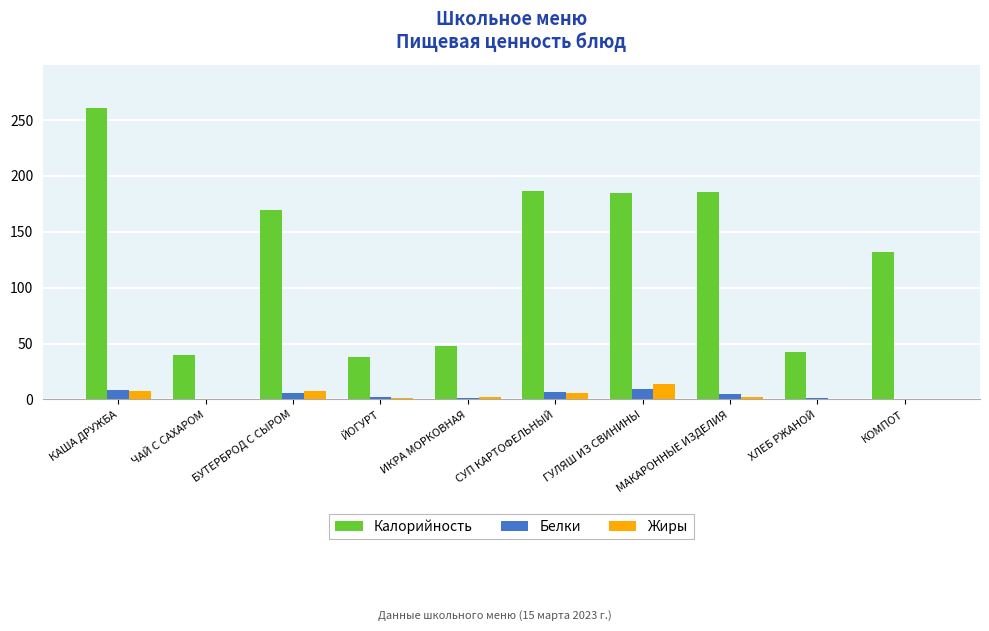

The value of Калорийность at МАКАРОННЫЕ ИЗДЕЛИЯ is 89.4. True or false?

False